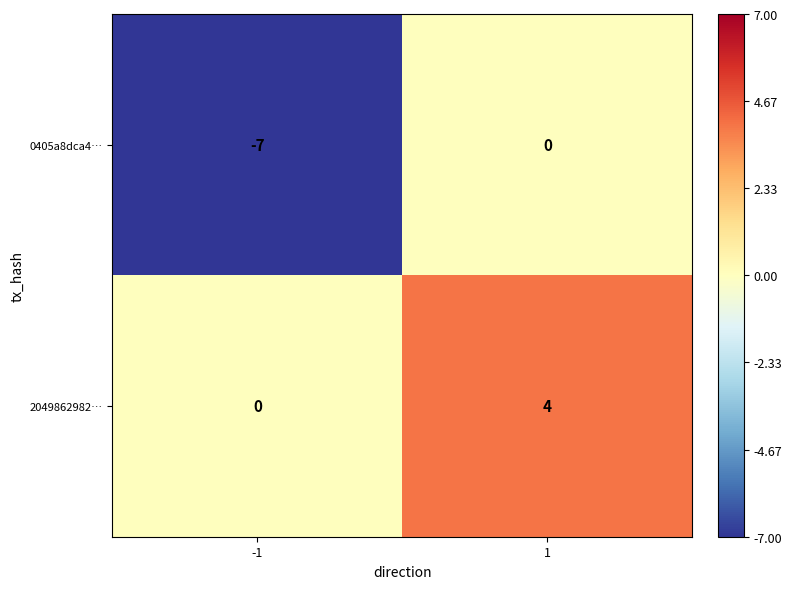

Which category has the lowest value across all series?

-1